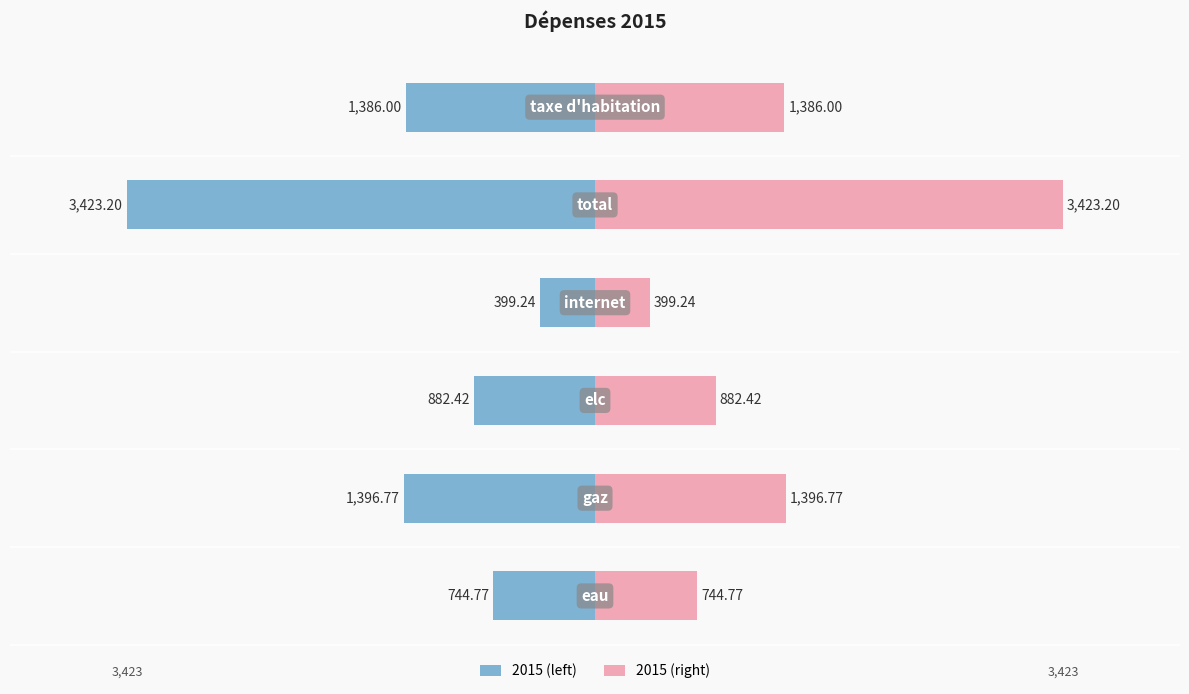

What is the value of the 2015 (right) bar at the 6th from the left?

1386.0